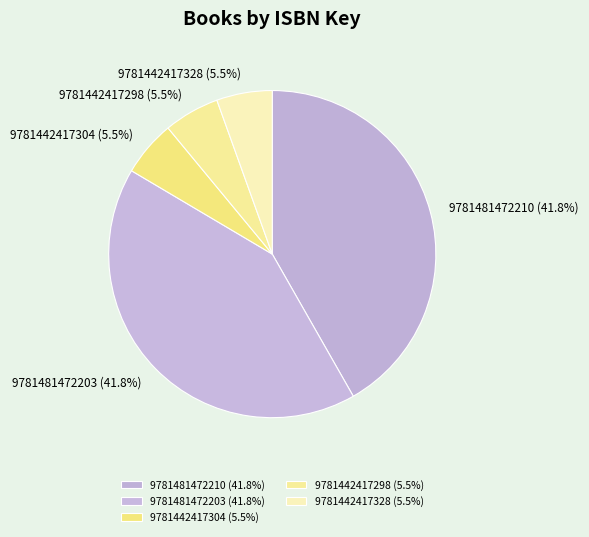

Between 9781481472210 (41.8%) and 9781442417304 (5.5%), which is larger?

9781481472210 (41.8%)